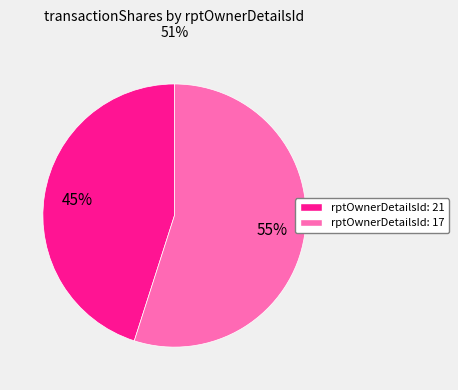

To the nearest percent, what is the difference between the largest and smallest slice percentages?

10%